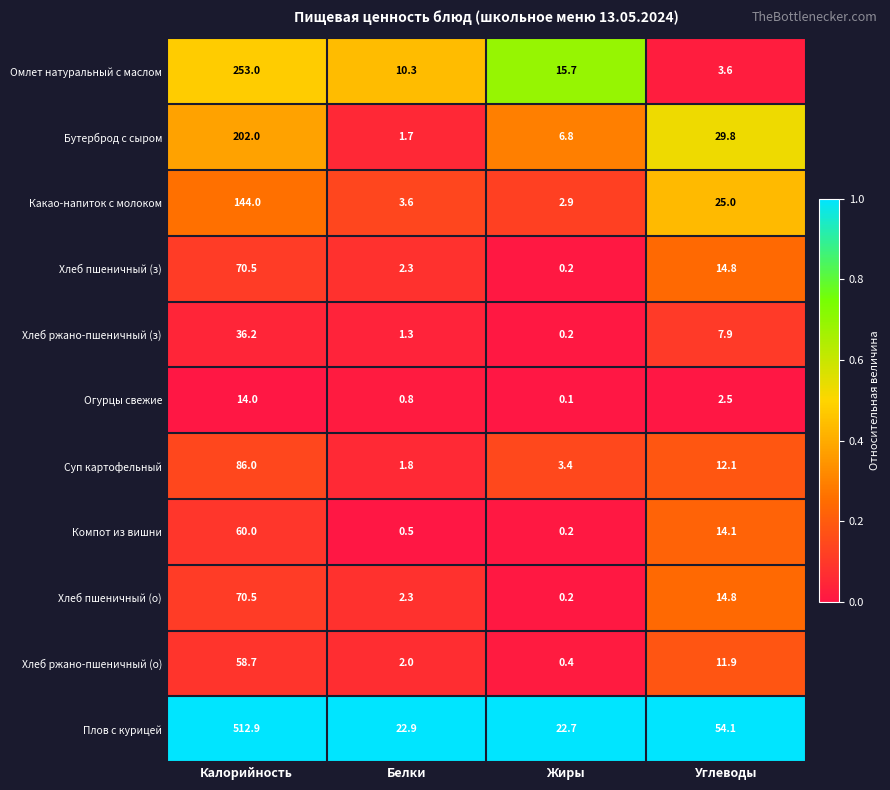

The value of Плов с курицей at Белки is 22.9. True or false?

True